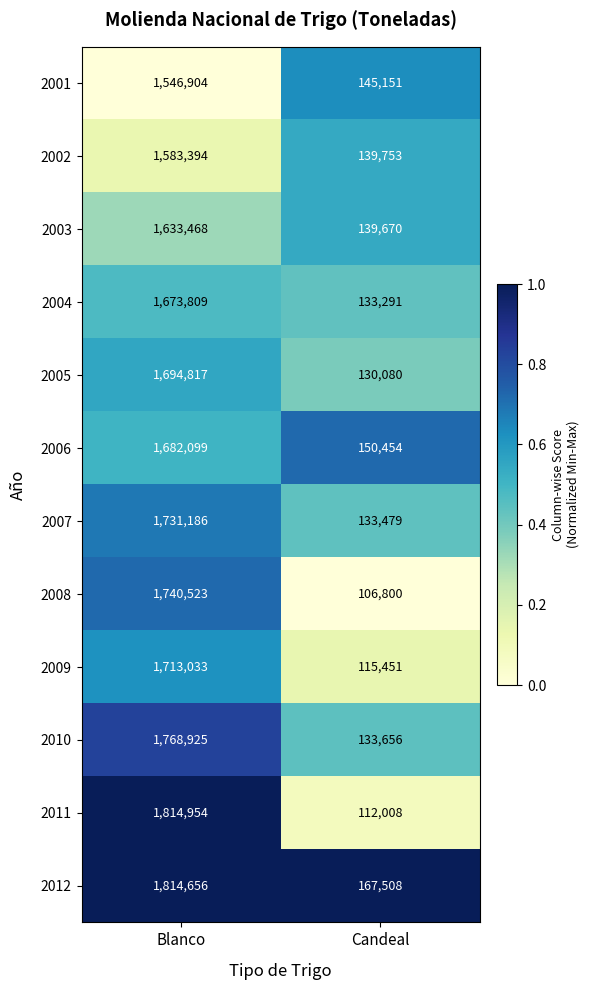

Reading left to right, extract all data points from this chart.

2001: 1546904	145151
2002: 1583394	139753
2003: 1633468	139670
2004: 1673809	133291
2005: 1694817	130080
2006: 1682099	150454
2007: 1731186	133479
2008: 1740523	106800
2009: 1713033	115451
2010: 1768925	133656
2011: 1814954	112008
2012: 1814656	167508